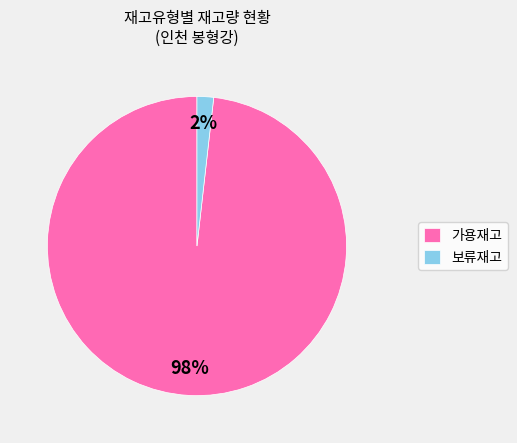

Rank the categories by value from highest to lowest.

가용재고, 보류재고